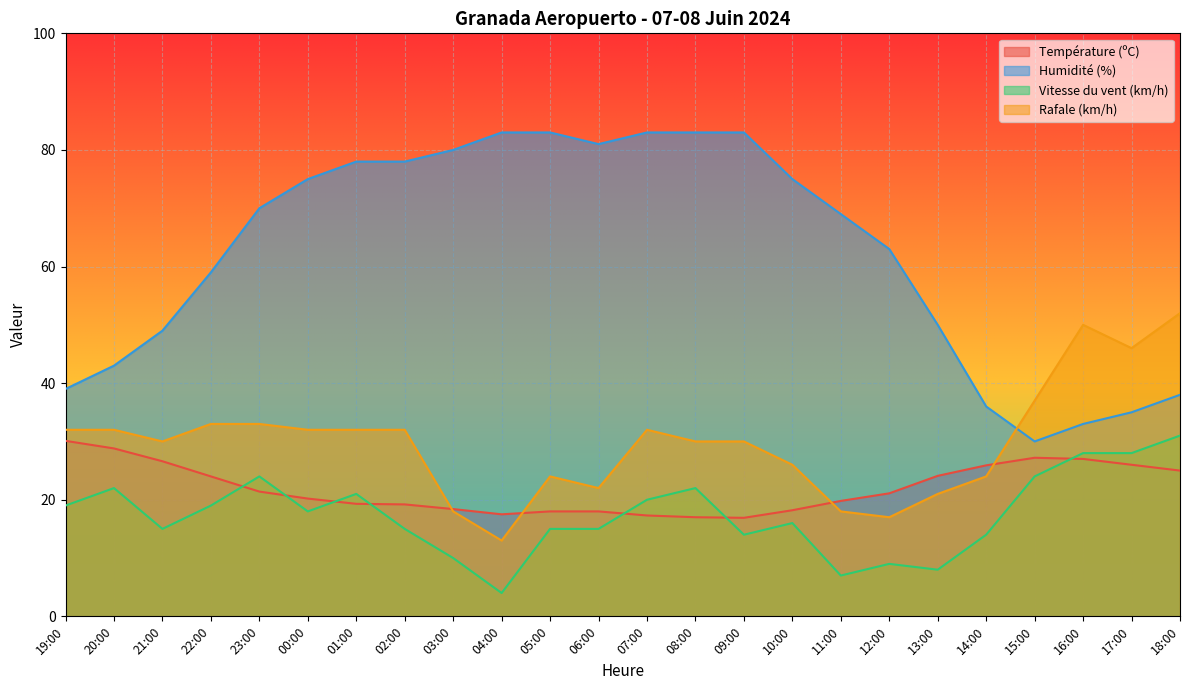

Reading left to right, transcribe all the data shown in this chart.

Température (ºC): 30.1	28.8	26.6	24.0	21.4	20.2	19.3	19.2	18.4	17.5	18.0	18.0	17.3	17.0	16.9	18.2	19.8	21.1	24.1	25.9	27.2	27.0	26.0	25.0
Humidité (%): 39.0	43.0	49.0	59.0	70.0	75.0	78.0	78.0	80.0	83.0	83.0	81.0	83.0	83.0	83.0	75.0	69.0	63.0	50.0	36.0	30.0	33.0	35.0	38.0
Vitesse du vent (km/h): 19.0	22.0	15.0	19.0	24.0	18.0	21.0	15.0	10.0	4.0	15.0	15.0	20.0	22.0	14.0	16.0	7.0	9.0	8.0	14.0	24.0	28.0	28.0	31.0
Rafale (km/h): 32.0	32.0	30.0	33.0	33.0	32.0	32.0	32.0	18.0	13.0	24.0	22.0	32.0	30.0	30.0	26.0	18.0	17.0	21.0	24.0	37.0	50.0	46.0	52.0